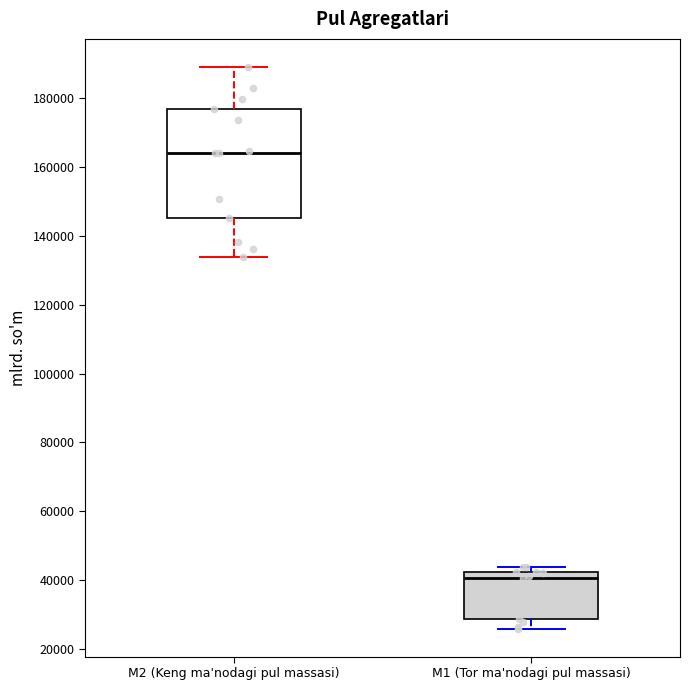

Reading left to right, transcribe this box plot: for each box, give where its median line is, the range the box spans, and where its two whiskers end, as read against the y-axis. The values are not printed on the chart, so give them approximately, as read against the axis.

M2 (Keng ma'nodagi pul massasi): median 164000, box 146000 to 176000, whiskers 134000 to 190000
M1 (Tor ma'nodagi pul massasi): median 40000, box 28000 to 42000, whiskers 26000 to 44000